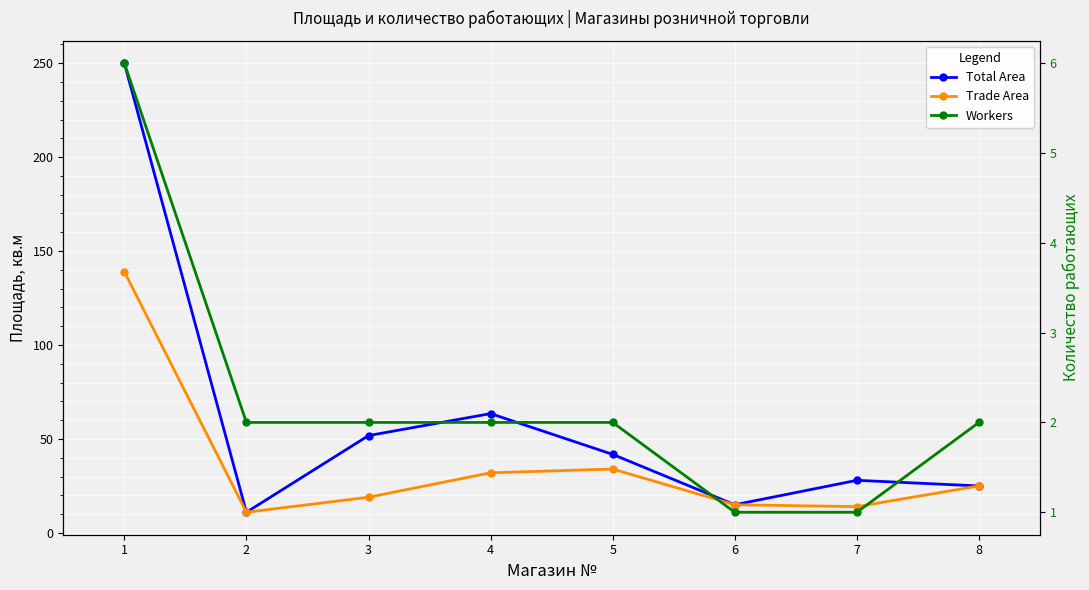

Reading left to right, list all the values displayed in this chart.

Total Area: 250.0	11.0	51.8	63.5	41.8	15.0	28.0	25.0
Trade Area: 139.0	11.0	19.0	32.0	34.0	15.0	14.0	25.0
Workers: 6.0	2.0	2.0	2.0	2.0	1.0	1.0	2.0